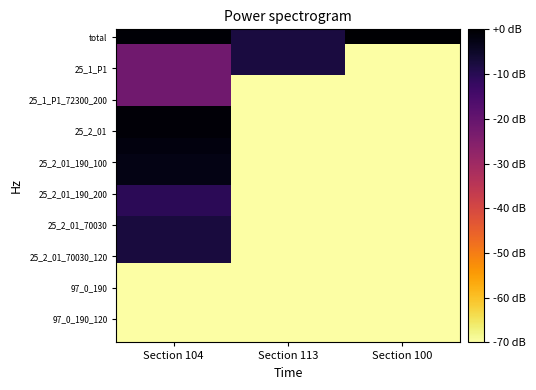

Count the number of categories in the chart.

3